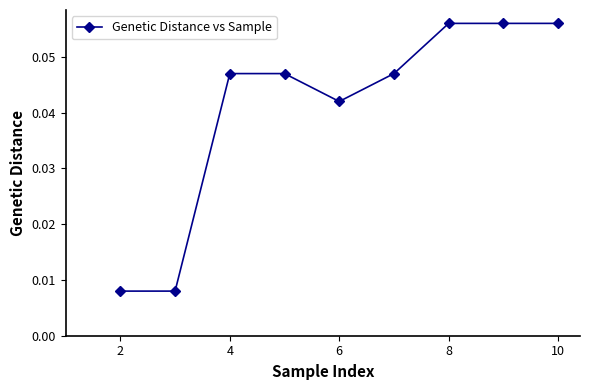

What is the sum of all values?

0.4